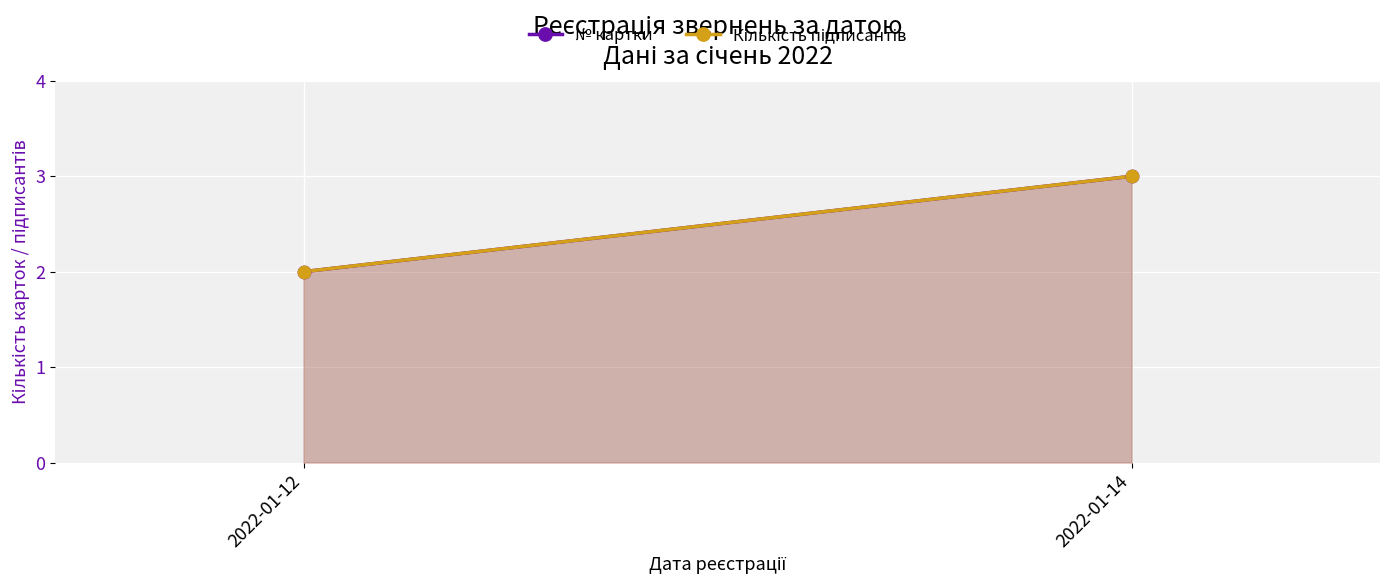

Which series has the largest total across all categories?

№ картки